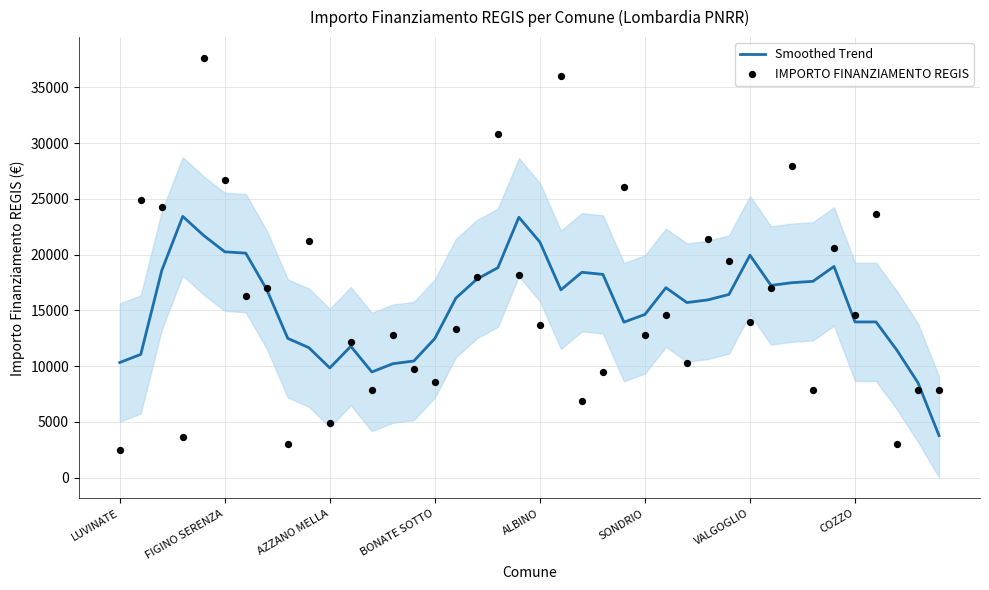

Which series has the largest total across all categories?

IMPORTO FINANZIAMENTO REGIS